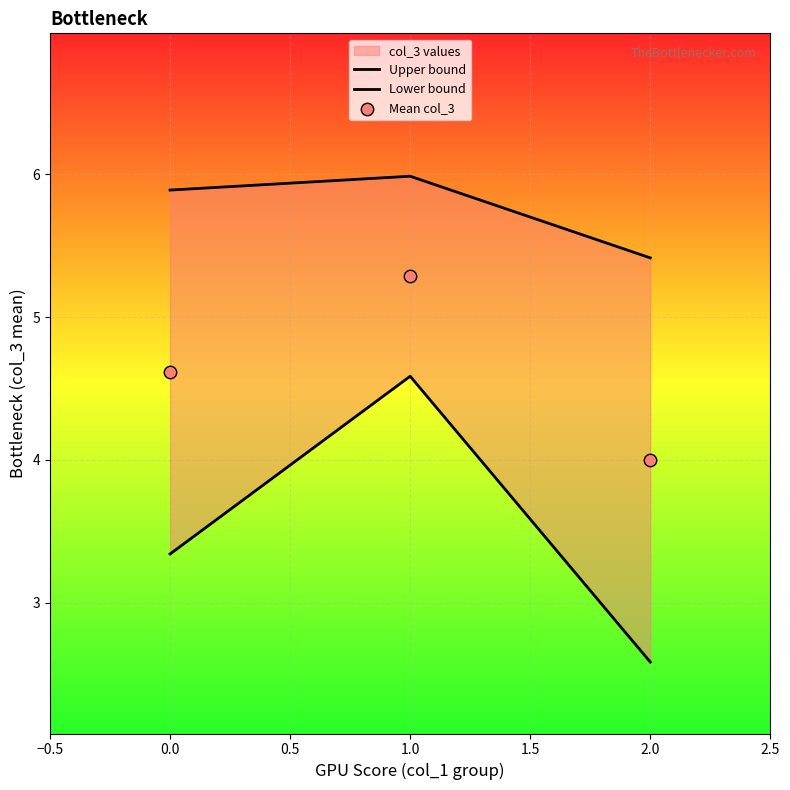

Which series contains the highest Y value?

Upper bound